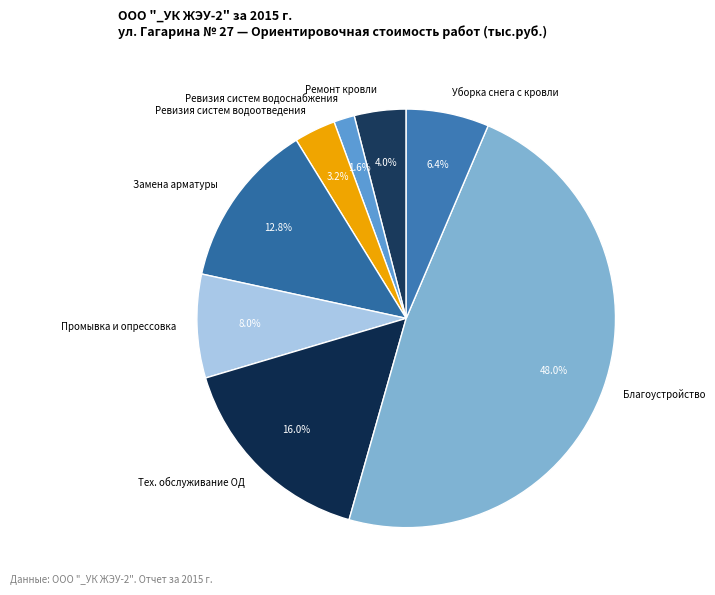

Combined, what portion of the pie is Тех. обслуживание ОД and Ревизия систем водоснабжения?

17.6%